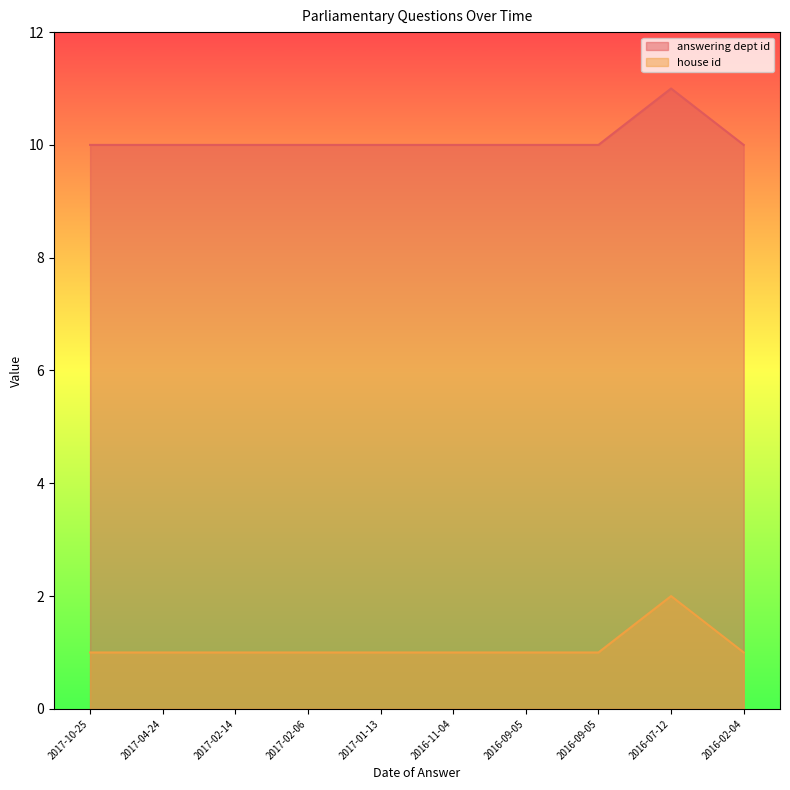

True or false: house id and answering dept id intersect in this chart.

False